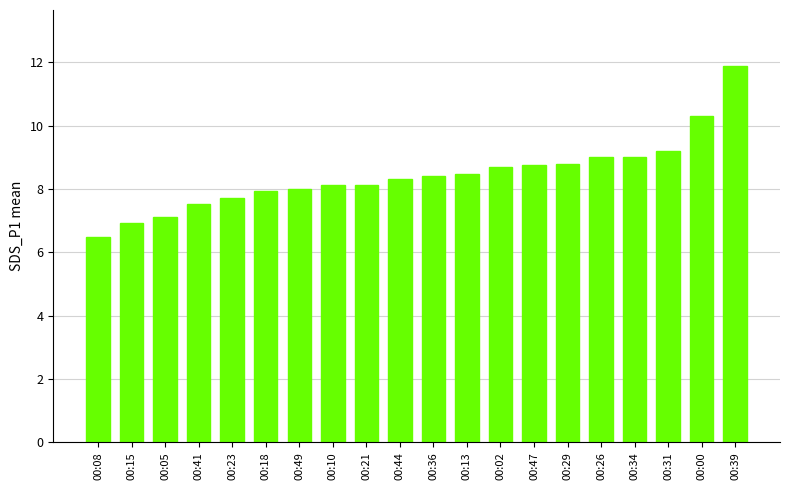

What is the change in value from 00:36 to 00:31?

+0.8